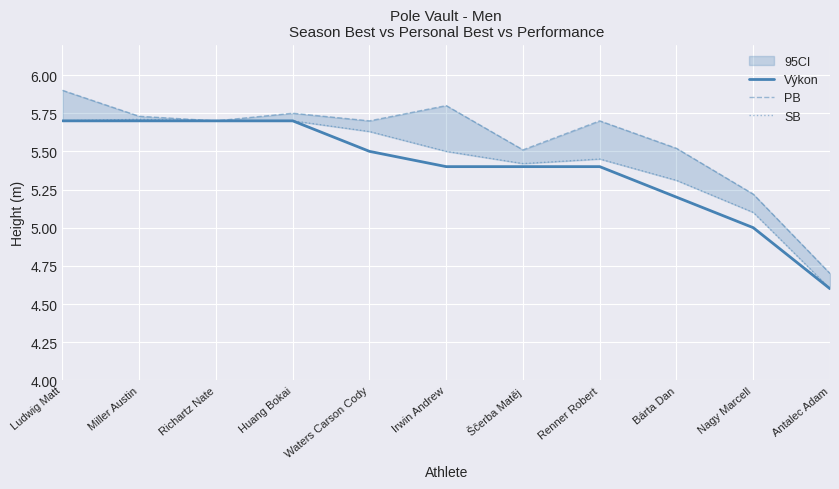

True or false: PB has a value of 5.9 at Ludwig Matt.

True